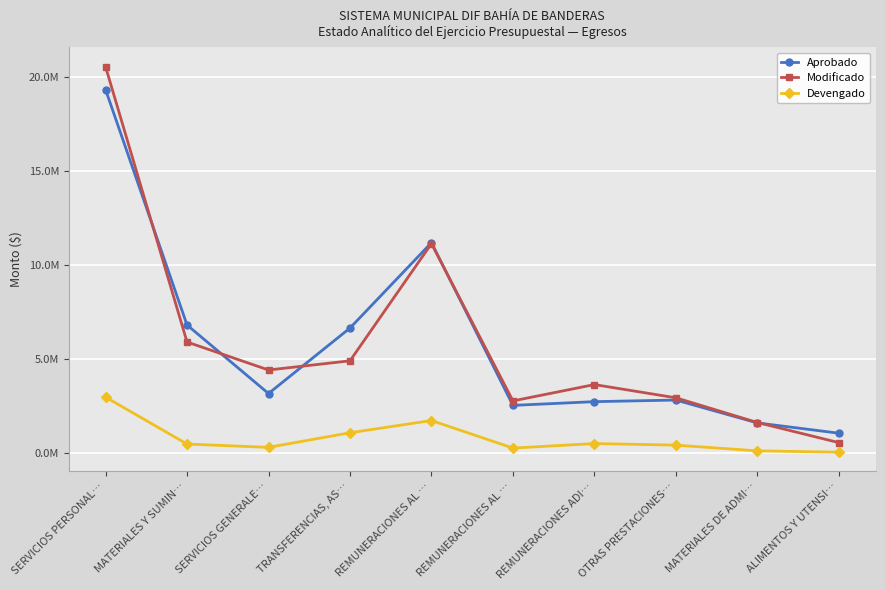

Which series has the largest range (max minus min)?

Modificado